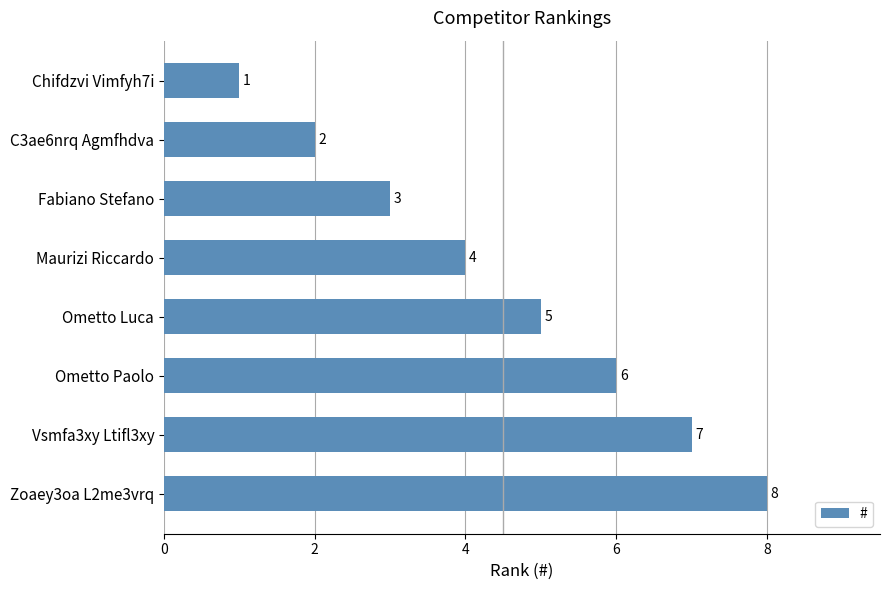

List the labels in order of value, smallest first.

Chifdzvi Vimfyh7i, C3ae6nrq Agmfhdva, Fabiano Stefano, Maurizi Riccardo, Ometto Luca, Ometto Paolo, Vsmfa3xy Ltifl3xy, Zoaey3oa L2me3vrq